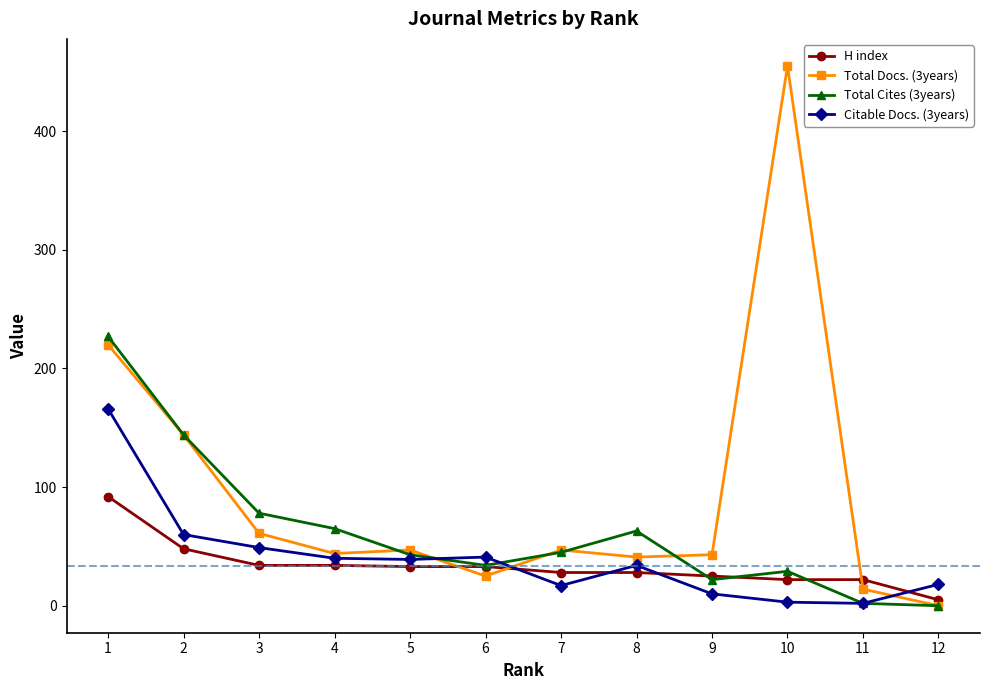

Which series has the widest spread of values?

Total Docs. (3years)